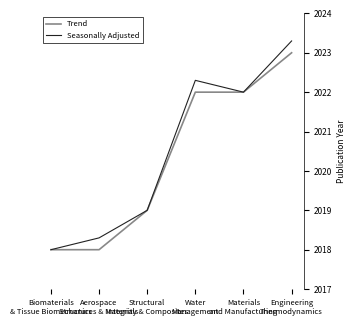

At which category does Seasonally Adjusted reach its first local peak?

Water
Management